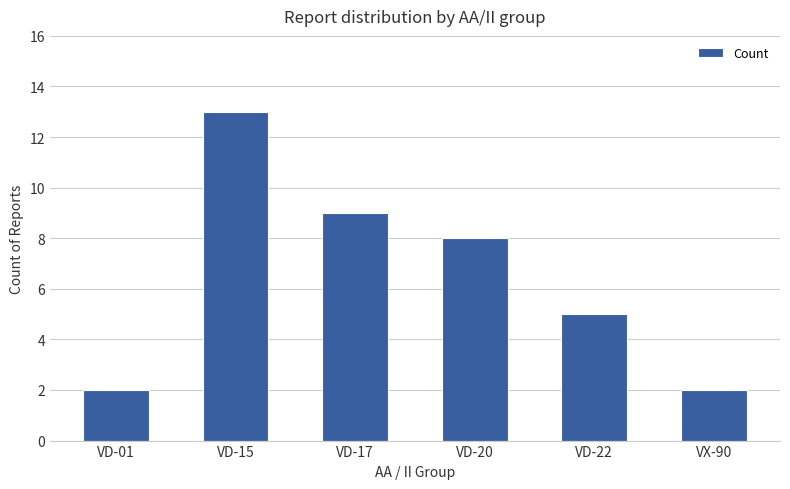

What is the difference between the values at VD-17 and VD-15?

4